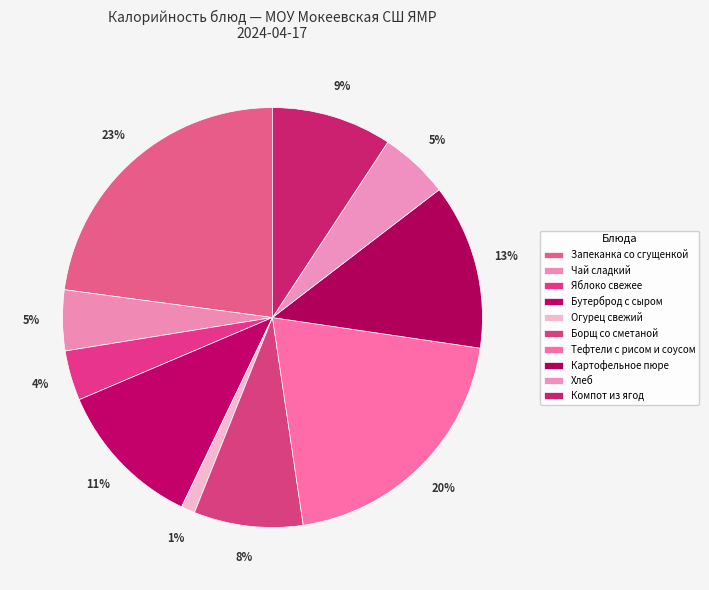

How many slices are in this pie chart?

10